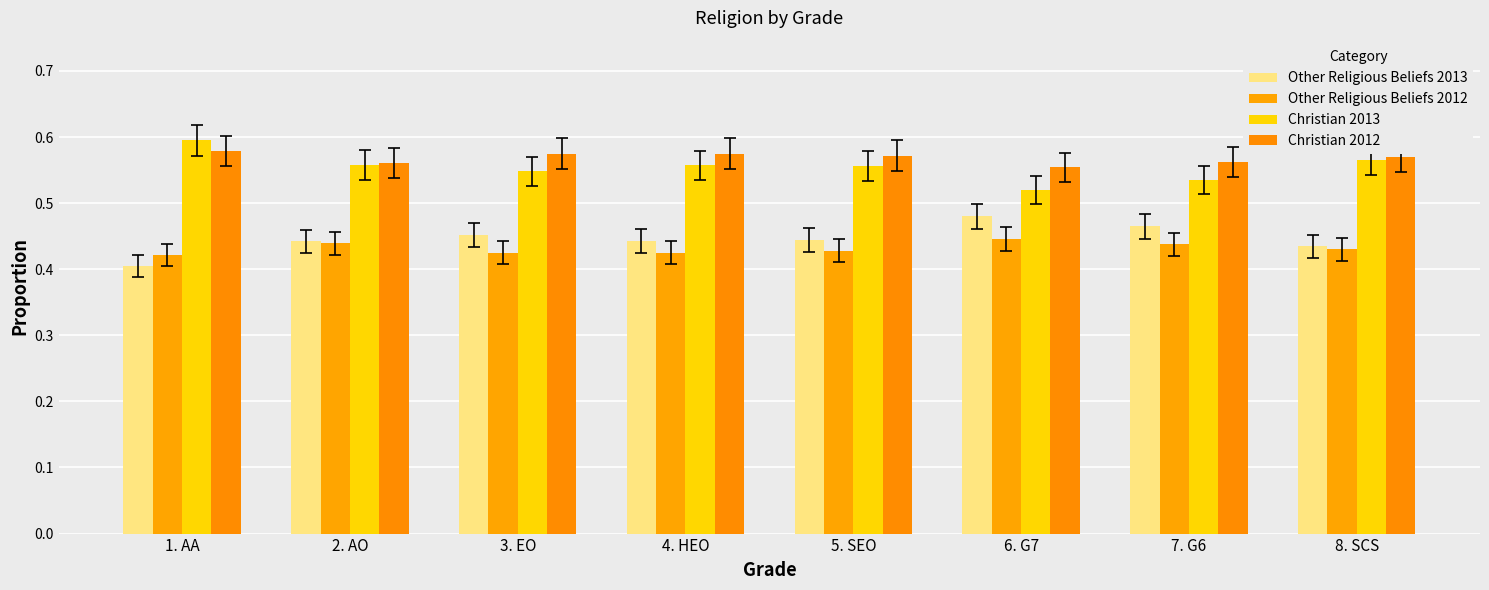

What is the highest value of the Christian 2012 series?

0.6